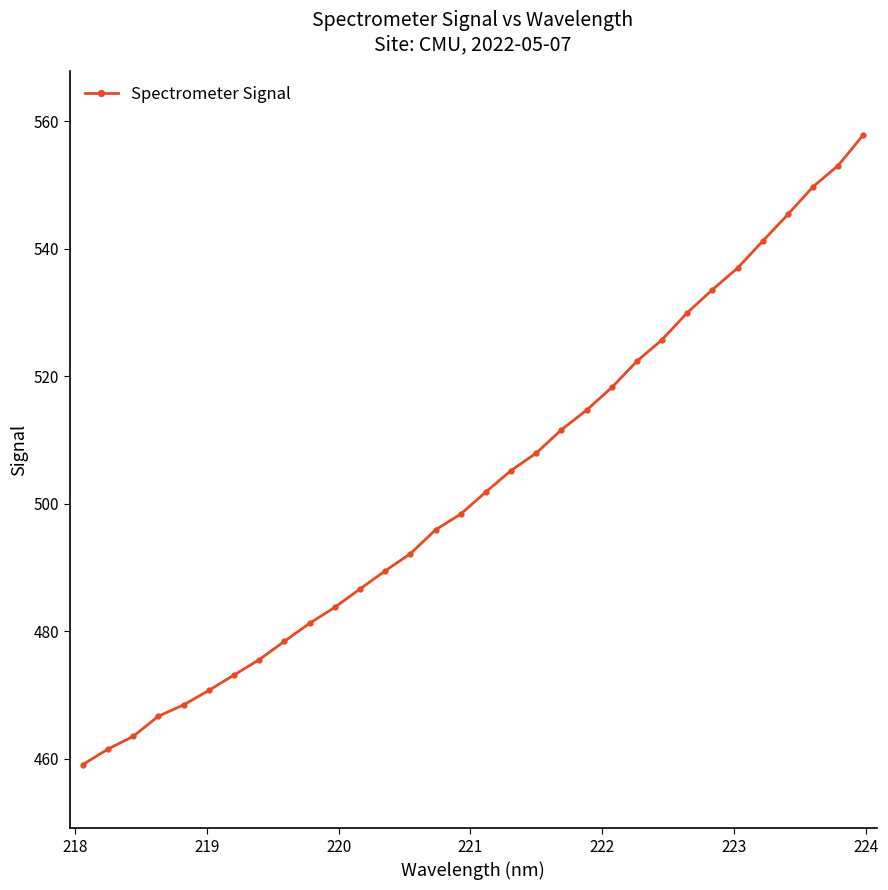

Reading left to right, extract all data points from this chart.

459.1	461.5	463.5	466.7	468.5	470.7	473.2	475.6	478.4	481.3	483.8	486.6	489.5	492.2	495.9	498.4	501.9	505.2	508.0	511.6	514.7	518.3	522.4	525.8	530.0	533.6	537.0	541.2	545.4	549.8	553.1	557.9